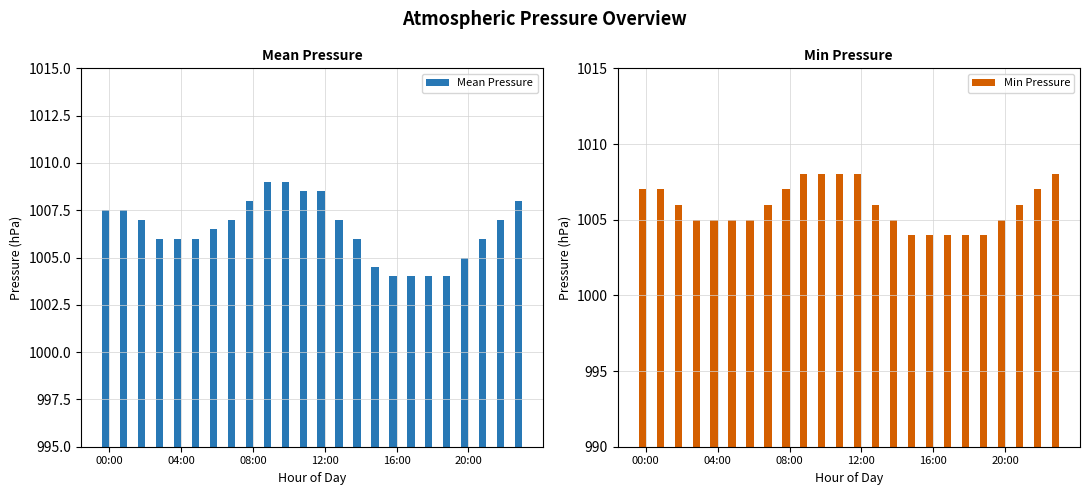

What is the highest value of the Min Pressure series?

1008